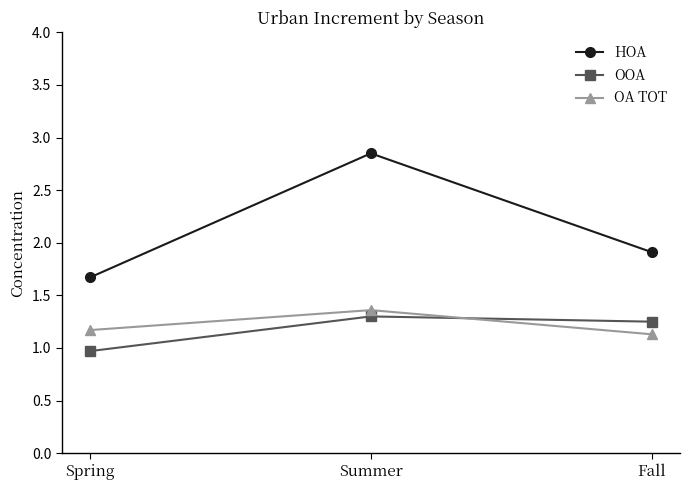

Count the number of data series in this chart.

3